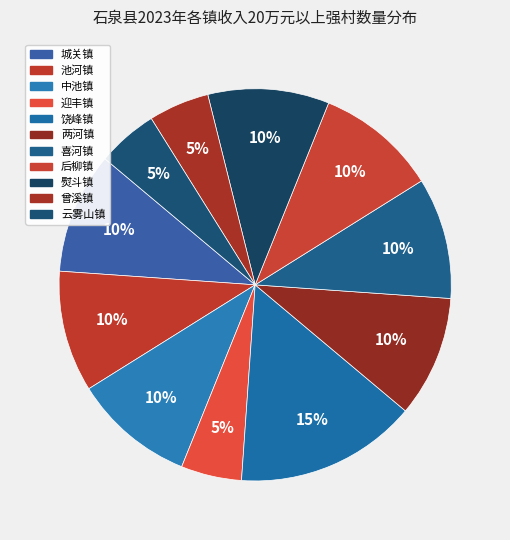

Is 熨斗镇 the majority of the pie?

No